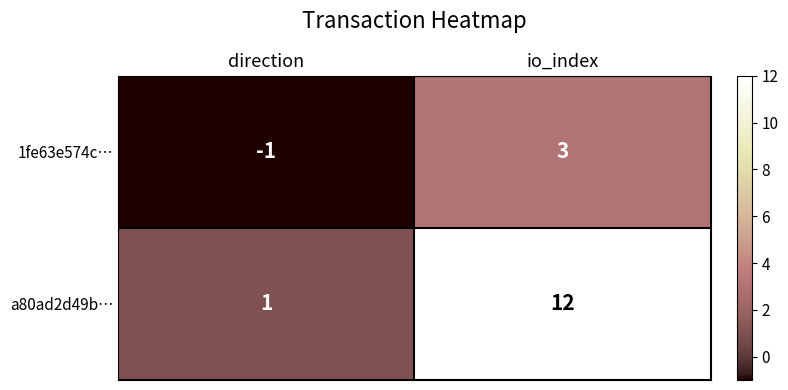

Read the 1fe63e574c… value at io_index.

3